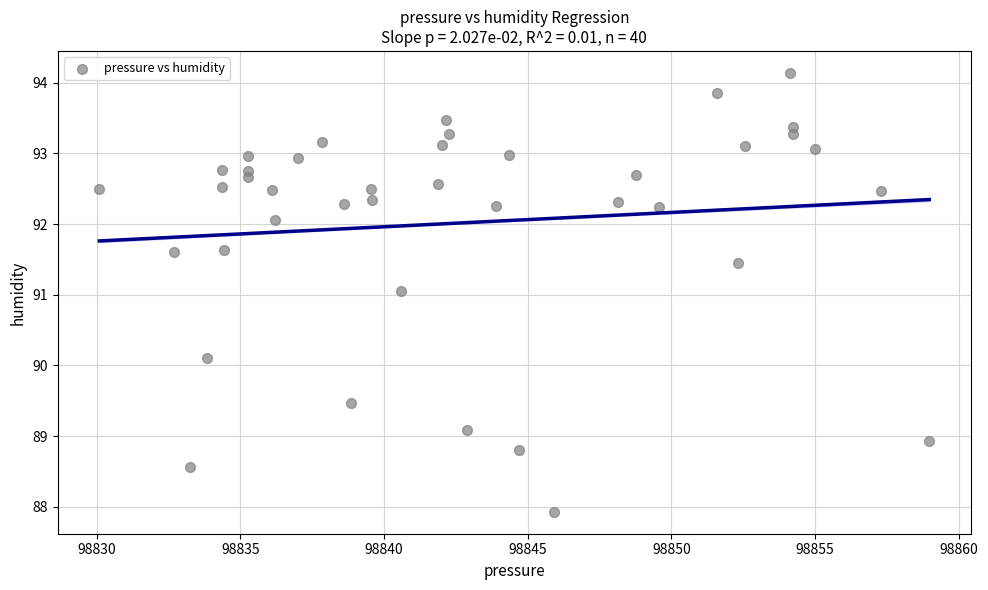

What is the range of X values (max minus min)?

28.9